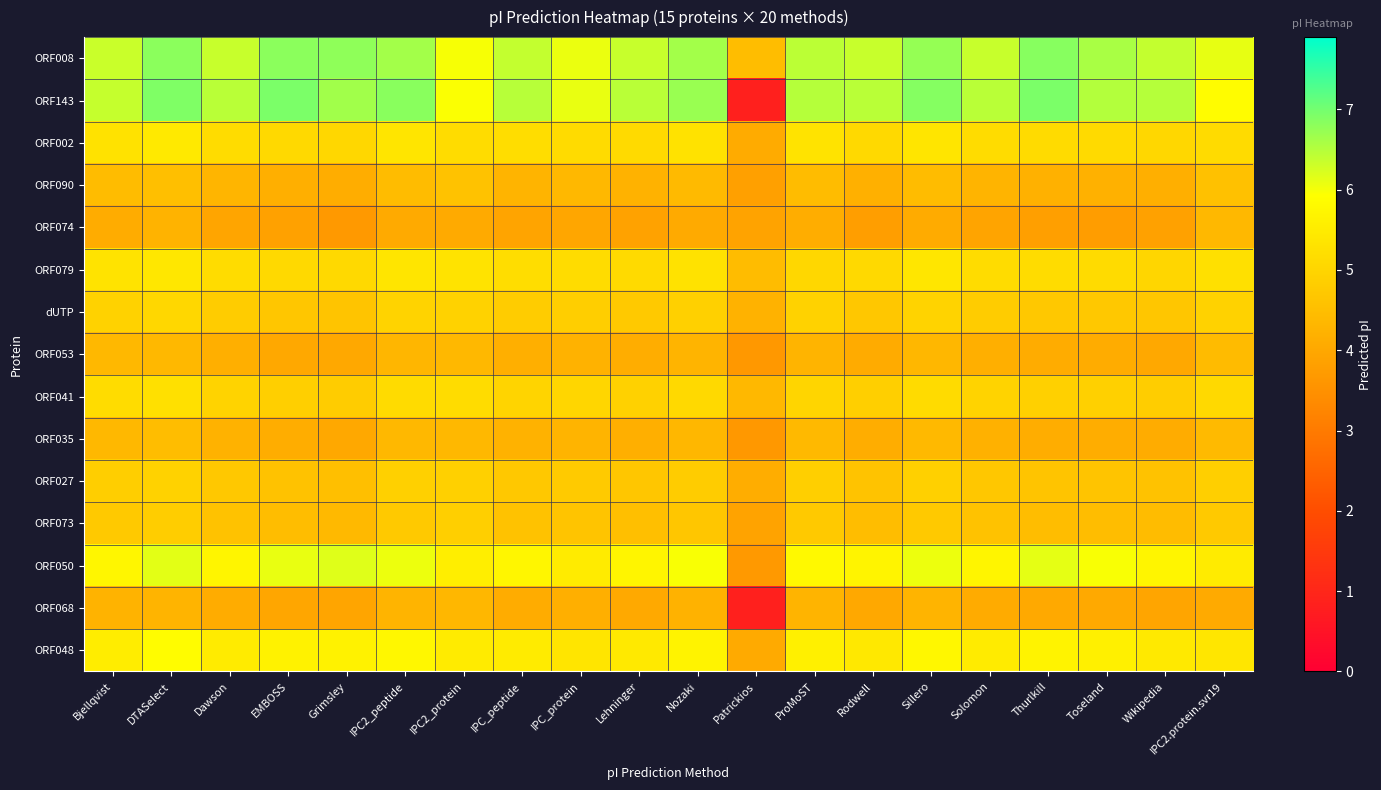

Reading left to right, transcribe all the data shown in this chart.

ORF008: Bjellqvist=6.3	DTASelect=6.8	Dawson=6.4	EMBOSS=6.8	Grimsley=6.8	IPC2_peptide=6.6	IPC2_protein=6.0	IPC_peptide=6.4	IPC_protein=6.1	Lehninger=6.4	Nozaki=6.6	Patrickios=4.5	ProMoST=6.4	Rodwell=6.4	Sillero=6.7	Solomon=6.4	Thurlkill=6.8	Toseland=6.6	Wikipedia=6.4	IPC2.protein.svr19=6.1
ORF143: Bjellqvist=6.4	DTASelect=6.9	Dawson=6.5	EMBOSS=6.9	Grimsley=6.6	IPC2_peptide=6.8	IPC2_protein=5.9	IPC_peptide=6.5	IPC_protein=6.1	Lehninger=6.5	Nozaki=6.7	Patrickios=0.8	ProMoST=6.5	Rodwell=6.5	Sillero=6.9	Solomon=6.5	Thurlkill=6.9	Toseland=6.5	Wikipedia=6.5	IPC2.protein.svr19=5.9
ORF002: Bjellqvist=5.3	DTASelect=5.5	Dawson=5.2	EMBOSS=5.1	Grimsley=5.1	IPC2_peptide=5.4	IPC2_protein=5.2	IPC_peptide=5.2	IPC_protein=5.1	Lehninger=5.1	Nozaki=5.3	Patrickios=4.1	ProMoST=5.3	Rodwell=5.1	Sillero=5.4	Solomon=5.2	Thurlkill=5.1	Toseland=5.1	Wikipedia=5.0	IPC2.protein.svr19=5.1
ORF090: Bjellqvist=4.4	DTASelect=4.5	Dawson=4.3	EMBOSS=4.2	Grimsley=4.1	IPC2_peptide=4.4	IPC2_protein=4.6	IPC_peptide=4.3	IPC_protein=4.4	Lehninger=4.2	Nozaki=4.4	Patrickios=3.8	ProMoST=4.5	Rodwell=4.2	Sillero=4.5	Solomon=4.3	Thurlkill=4.2	Toseland=4.2	Wikipedia=4.2	IPC2.protein.svr19=4.6
ORF074: Bjellqvist=4.1	DTASelect=4.3	Dawson=3.9	EMBOSS=3.9	Grimsley=3.7	IPC2_peptide=4.1	IPC2_protein=4.0	IPC_peptide=3.9	IPC_protein=4.0	Lehninger=3.9	Nozaki=4.1	Patrickios=3.9	ProMoST=4.1	Rodwell=3.8	Sillero=4.1	Solomon=3.9	Thurlkill=3.8	Toseland=3.8	Wikipedia=3.9	IPC2.protein.svr19=4.4
ORF079: Bjellqvist=5.3	DTASelect=5.4	Dawson=5.2	EMBOSS=5.1	Grimsley=5.1	IPC2_peptide=5.4	IPC2_protein=5.3	IPC_peptide=5.2	IPC_protein=5.2	Lehninger=5.1	Nozaki=5.3	Patrickios=4.5	ProMoST=5.0	Rodwell=5.1	Sillero=5.4	Solomon=5.2	Thurlkill=5.2	Toseland=5.1	Wikipedia=5.0	IPC2.protein.svr19=5.2
dUTP: Bjellqvist=4.9	DTASelect=5.1	Dawson=4.8	EMBOSS=4.7	Grimsley=4.6	IPC2_peptide=5.0	IPC2_protein=5.0	IPC_peptide=4.8	IPC_protein=4.9	Lehninger=4.7	Nozaki=4.9	Patrickios=4.2	ProMoST=5.0	Rodwell=4.7	Sillero=5.0	Solomon=4.8	Thurlkill=4.7	Toseland=4.7	Wikipedia=4.7	IPC2.protein.svr19=4.9
ORF053: Bjellqvist=4.4	DTASelect=4.4	Dawson=4.2	EMBOSS=4.0	Grimsley=4.0	IPC2_peptide=4.3	IPC2_protein=4.4	IPC_peptide=4.2	IPC_protein=4.2	Lehninger=4.1	Nozaki=4.3	Patrickios=3.7	ProMoST=4.3	Rodwell=4.1	Sillero=4.3	Solomon=4.2	Thurlkill=4.1	Toseland=4.1	Wikipedia=4.0	IPC2.protein.svr19=4.4
ORF041: Bjellqvist=5.2	DTASelect=5.2	Dawson=5.0	EMBOSS=4.9	Grimsley=4.8	IPC2_peptide=5.1	IPC2_protein=5.2	IPC_peptide=5.0	IPC_protein=5.0	Lehninger=4.9	Nozaki=5.1	Patrickios=4.4	ProMoST=5.0	Rodwell=4.9	Sillero=5.1	Solomon=5.0	Thurlkill=4.9	Toseland=4.9	Wikipedia=4.8	IPC2.protein.svr19=5.1
ORF035: Bjellqvist=4.4	DTASelect=4.5	Dawson=4.2	EMBOSS=4.1	Grimsley=4.0	IPC2_peptide=4.4	IPC2_protein=4.4	IPC_peptide=4.2	IPC_protein=4.3	Lehninger=4.2	Nozaki=4.3	Patrickios=3.6	ProMoST=4.4	Rodwell=4.1	Sillero=4.4	Solomon=4.2	Thurlkill=4.1	Toseland=4.1	Wikipedia=4.1	IPC2.protein.svr19=4.4
ORF027: Bjellqvist=4.9	DTASelect=5.0	Dawson=4.7	EMBOSS=4.6	Grimsley=4.5	IPC2_peptide=4.9	IPC2_protein=4.9	IPC_peptide=4.7	IPC_protein=4.8	Lehninger=4.7	Nozaki=4.8	Patrickios=4.1	ProMoST=4.9	Rodwell=4.6	Sillero=4.9	Solomon=4.7	Thurlkill=4.6	Toseland=4.6	Wikipedia=4.6	IPC2.protein.svr19=4.9
ORF073: Bjellqvist=4.7	DTASelect=4.8	Dawson=4.6	EMBOSS=4.5	Grimsley=4.4	IPC2_peptide=4.7	IPC2_protein=4.9	IPC_peptide=4.6	IPC_protein=4.6	Lehninger=4.5	Nozaki=4.7	Patrickios=3.9	ProMoST=4.7	Rodwell=4.5	Sillero=4.7	Solomon=4.6	Thurlkill=4.5	Toseland=4.5	Wikipedia=4.4	IPC2.protein.svr19=4.8
ORF050: Bjellqvist=5.7	DTASelect=6.1	Dawson=5.7	EMBOSS=6.1	Grimsley=6.2	IPC2_peptide=6.1	IPC2_protein=5.5	IPC_peptide=5.7	IPC_protein=5.5	Lehninger=5.7	Nozaki=6.0	Patrickios=3.7	ProMoST=5.8	Rodwell=5.7	Sillero=6.1	Solomon=5.7	Thurlkill=6.1	Toseland=6.0	Wikipedia=5.7	IPC2.protein.svr19=5.5
ORF068: Bjellqvist=4.3	DTASelect=4.3	Dawson=4.1	EMBOSS=4.0	Grimsley=3.9	IPC2_peptide=4.3	IPC2_protein=4.3	IPC_peptide=4.1	IPC_protein=4.2	Lehninger=4.0	Nozaki=4.2	Patrickios=0.8	ProMoST=4.3	Rodwell=4.0	Sillero=4.3	Solomon=4.1	Thurlkill=4.0	Toseland=4.0	Wikipedia=3.9	IPC2.protein.svr19=4.0
ORF048: Bjellqvist=5.5	DTASelect=5.9	Dawson=5.5	EMBOSS=5.7	Grimsley=5.7	IPC2_peptide=5.8	IPC2_protein=5.5	IPC_peptide=5.5	IPC_protein=5.4	Lehninger=5.4	Nozaki=5.7	Patrickios=4.0	ProMoST=5.6	Rodwell=5.4	Sillero=5.8	Solomon=5.5	Thurlkill=5.7	Toseland=5.6	Wikipedia=5.4	IPC2.protein.svr19=5.4